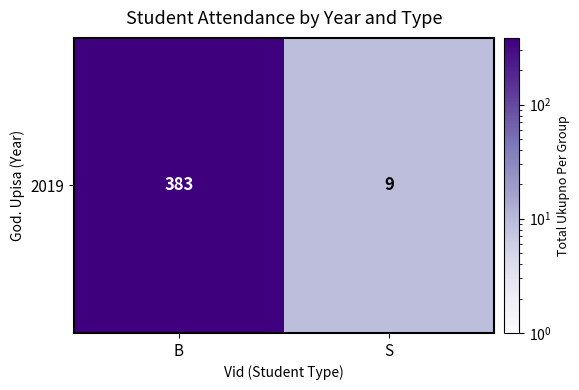

What is the average value?

196